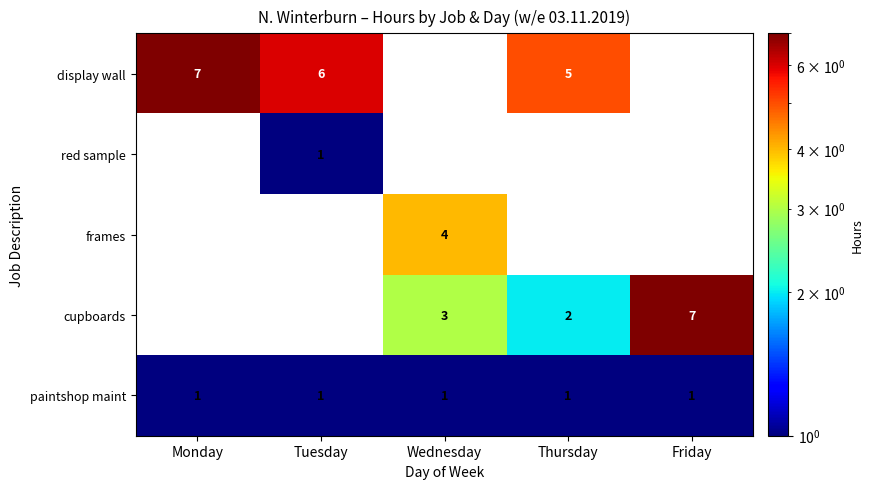

The paintshop maint series shows 2 at Wednesday. True or false?

False